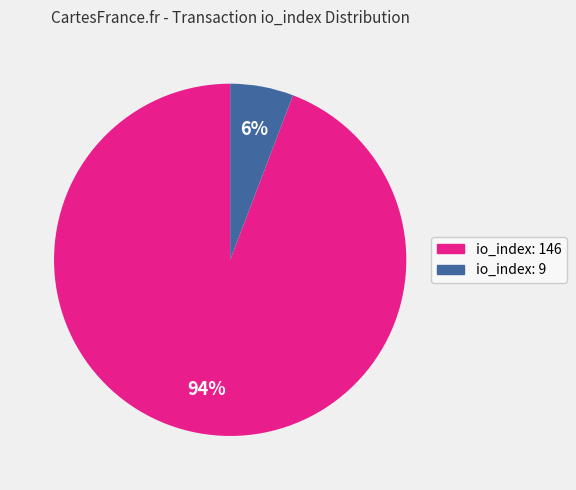

Is there a majority slice in this chart?

Yes